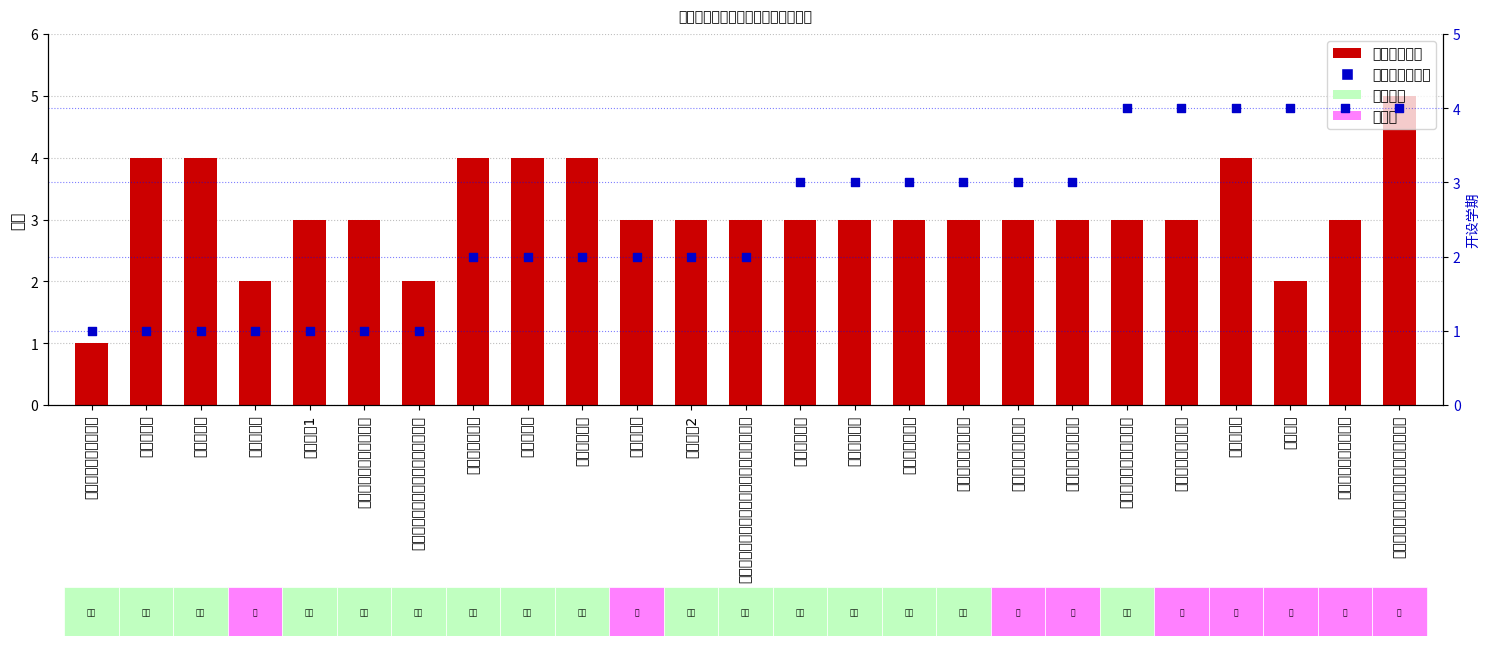

Which series contains the lowest Y value?

学分